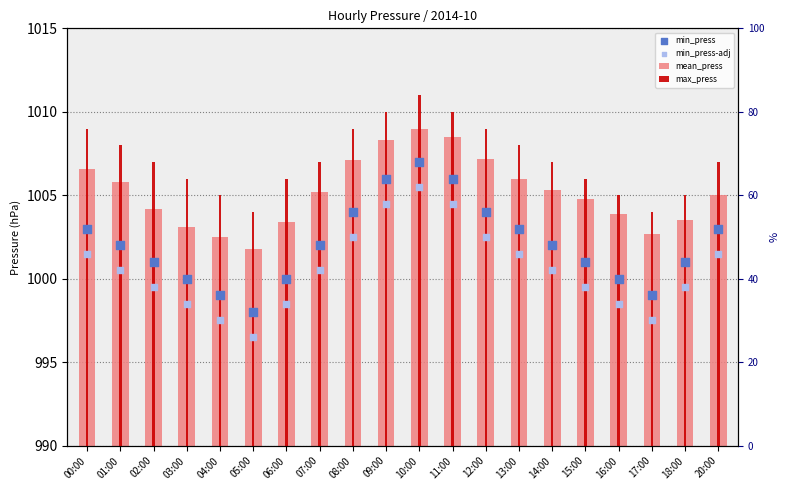

Which series reaches the maximum Y coordinate?

max_press